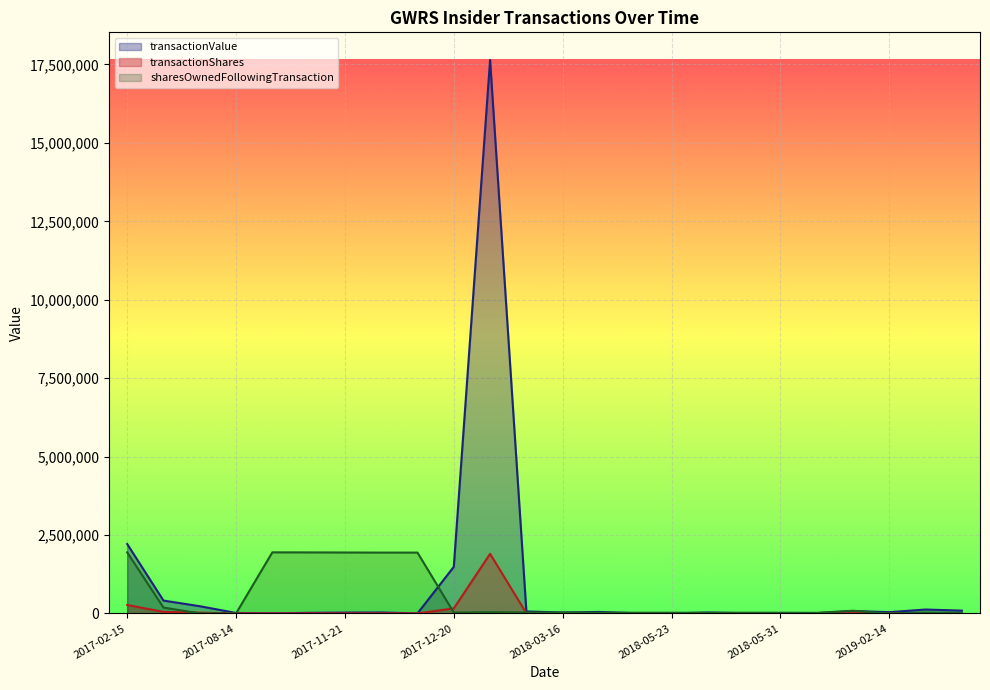

The transactionShares series shows 33 at 2018-05-31. True or false?

True